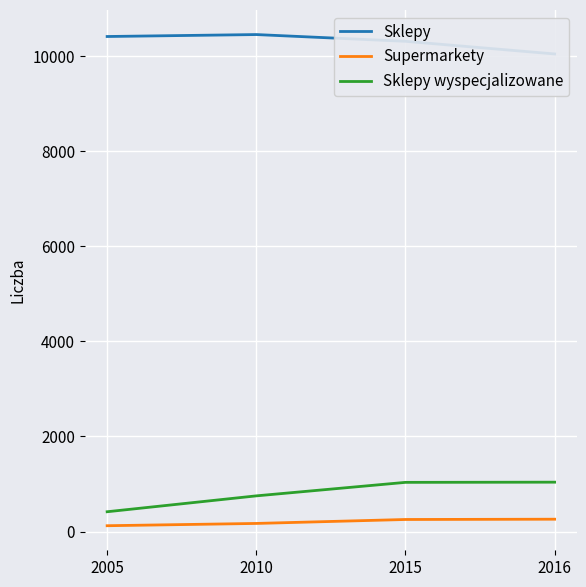

What is the difference between the Sklepy values at 2010 and 2005?

41